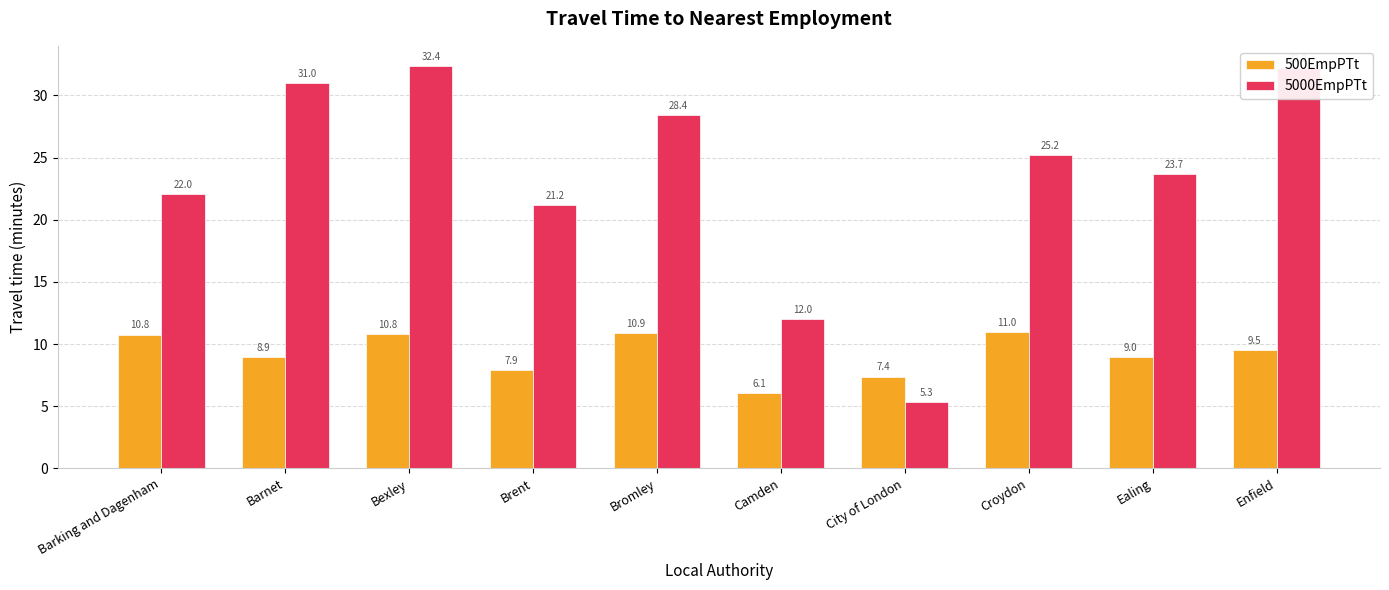

What is the value of the 500EmpPTt bar at the 7th from the left?

7.4